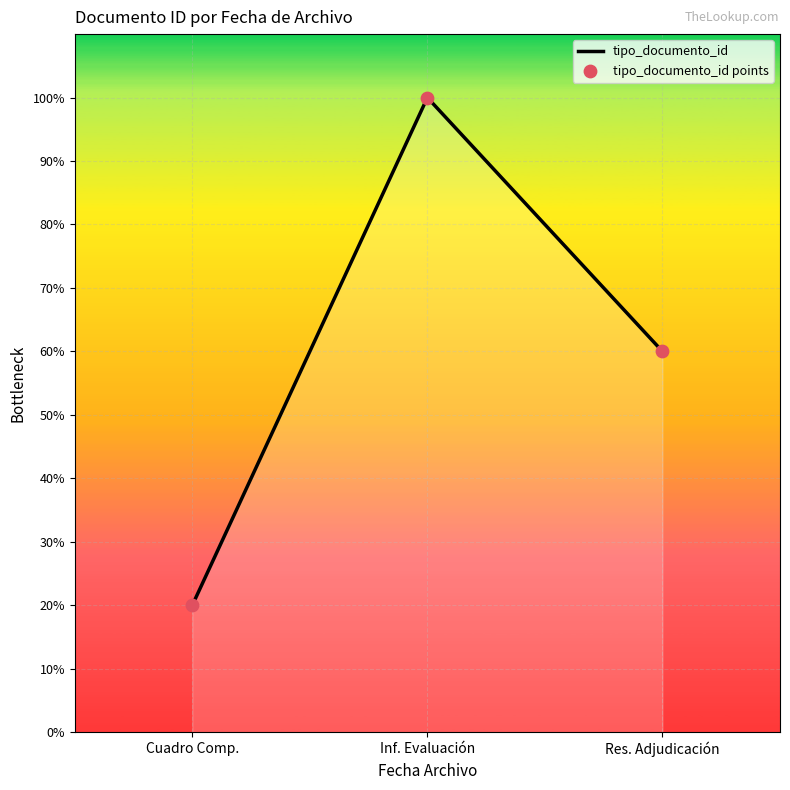

Read the value at Res. Adjudicación, to the nearest 10.

60